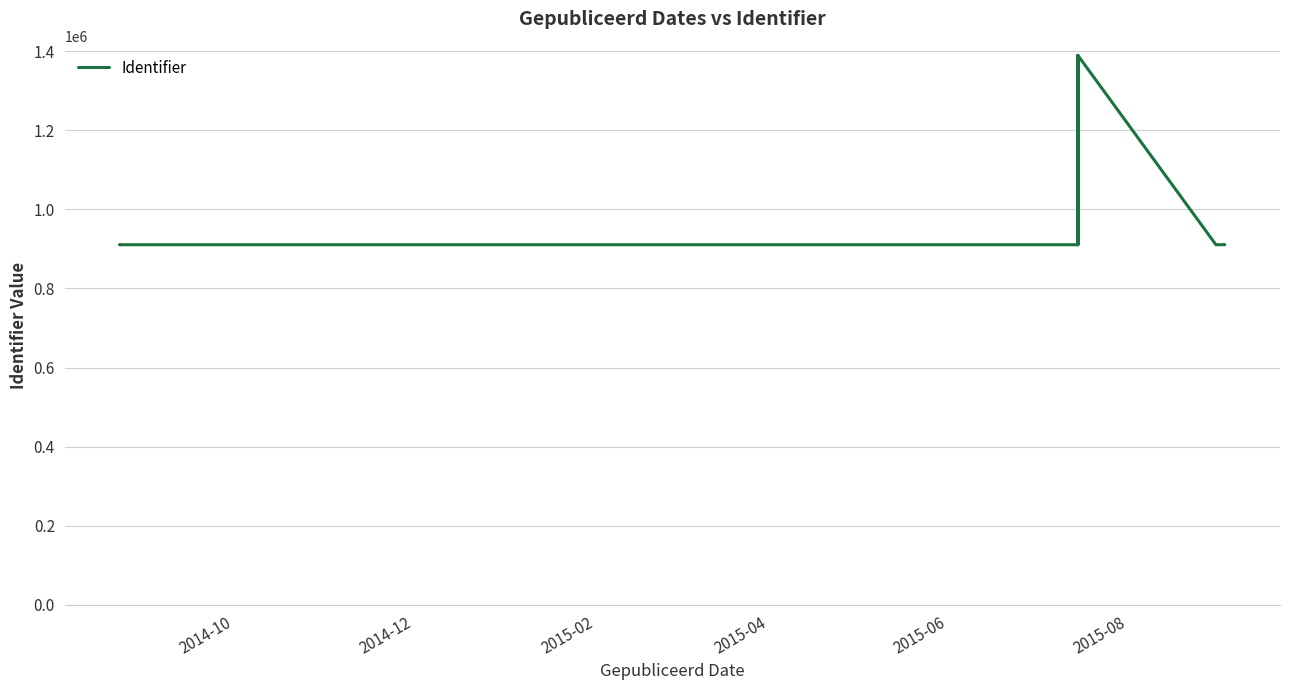

Count the number of data series in this chart.

1